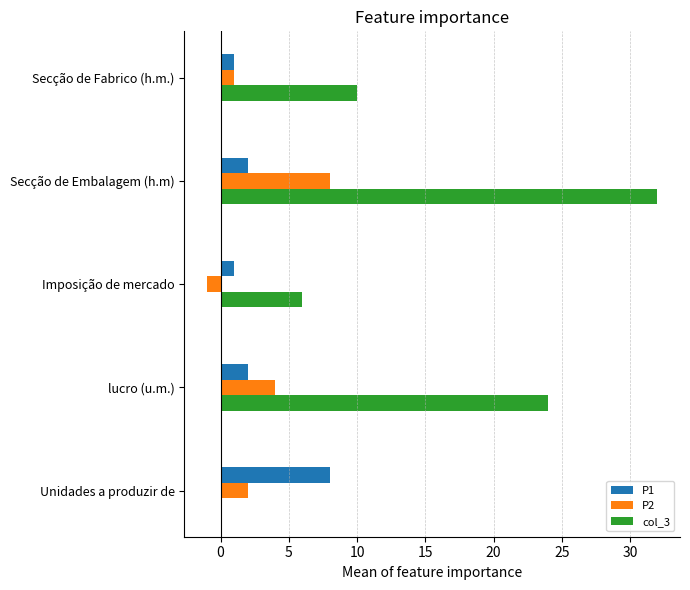

What is the total value across all series at Secção de Fabrico (h.m.)?

12